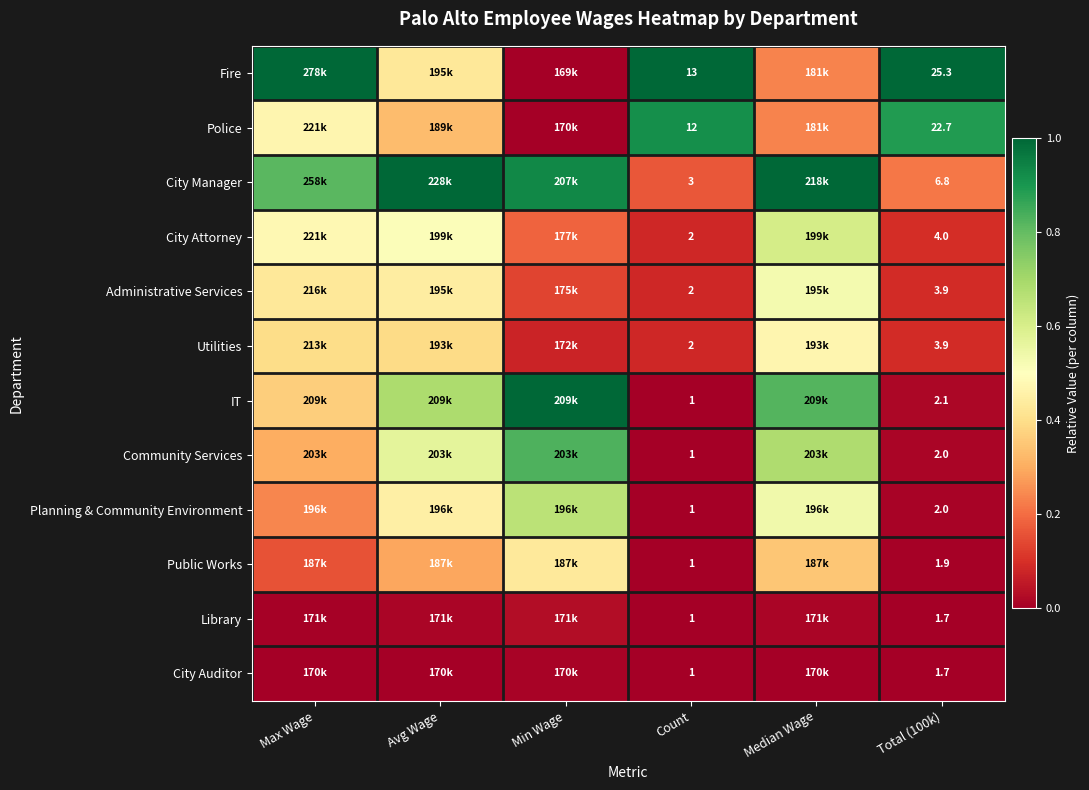

How many data points does each series have?

6